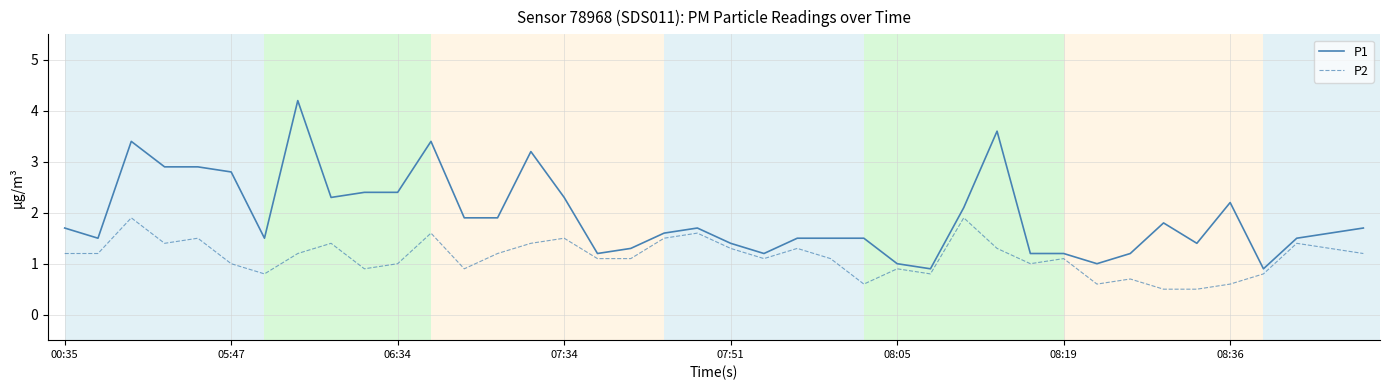

Rank the series by their maximum value, from highest to lowest.

P1, P2